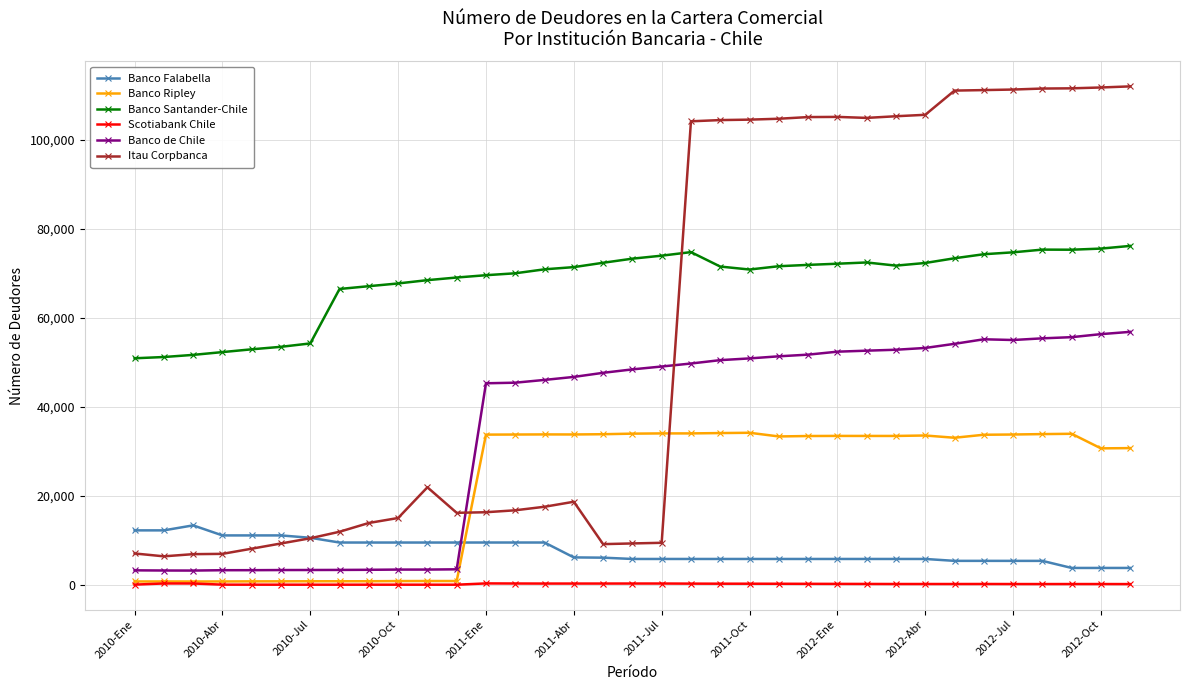

Which series has the widest spread of values?

Itau Corpbanca